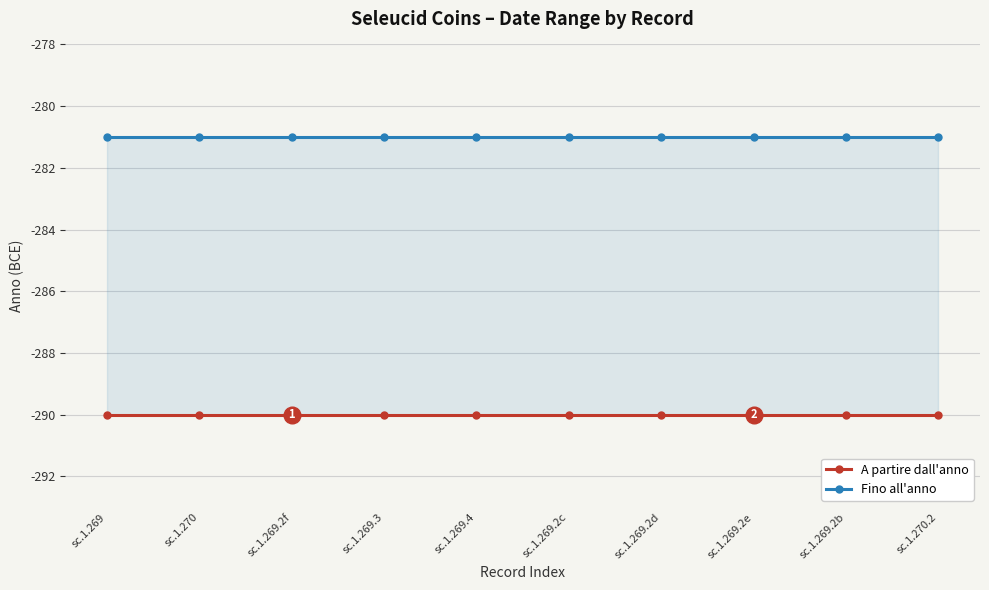

What is the average value of the A partire dall'anno series?

-290